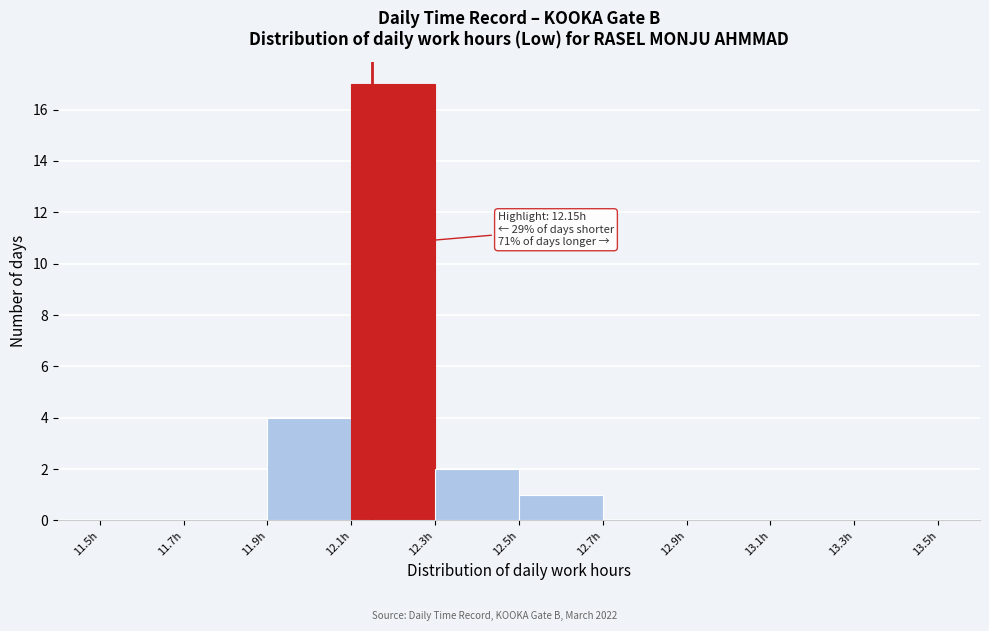

Over which range of the x-axis is the bar tallest?

12.1 to 12.3